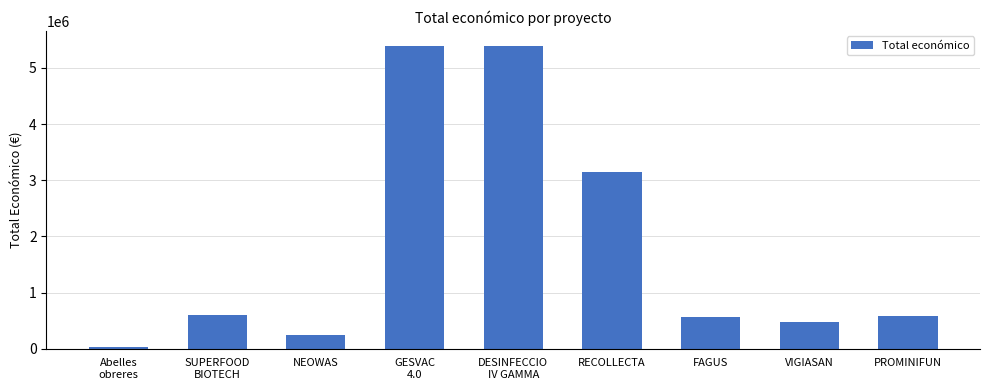

Which label corresponds to the smallest value in the chart?

Abelles
obreres